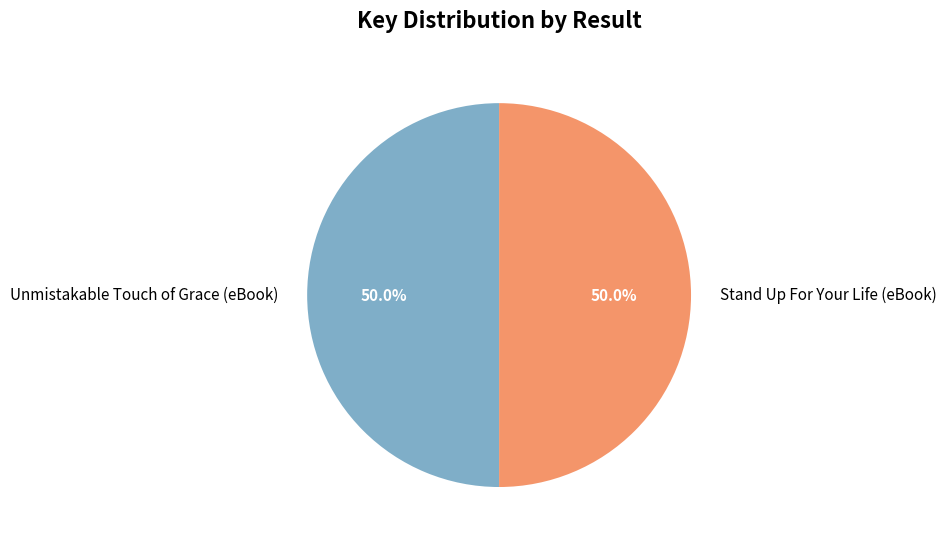

The Stand Up For Your Life (eBook) slice represents 42% of the pie. True or false?

False